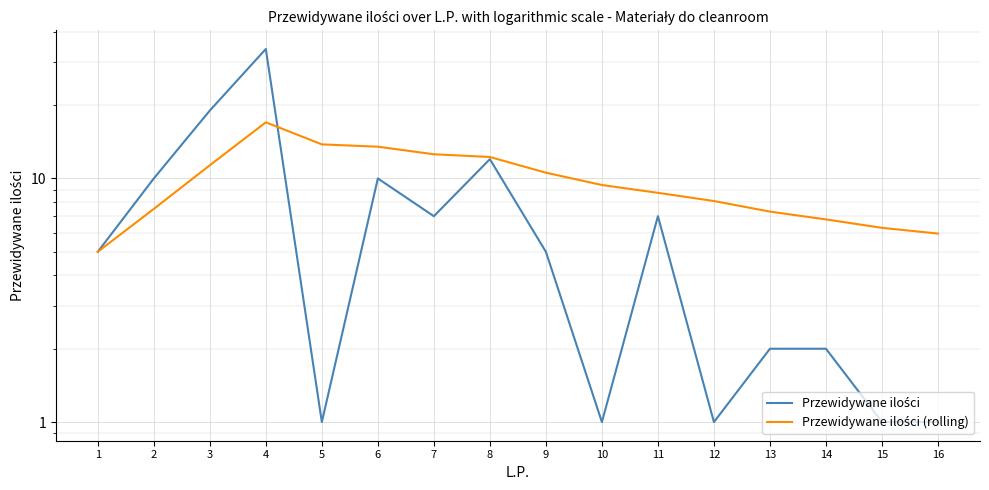

In Przewidywane ilości, how many points are lower than both neighbors (excluding endpoints)?

4